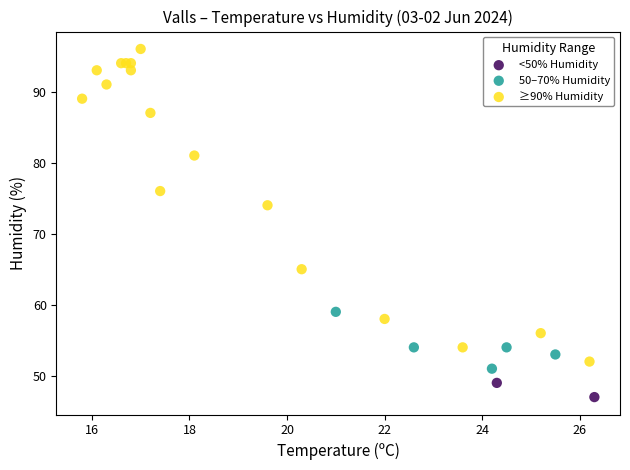

Which series reaches the minimum Y coordinate?

<50% Humidity